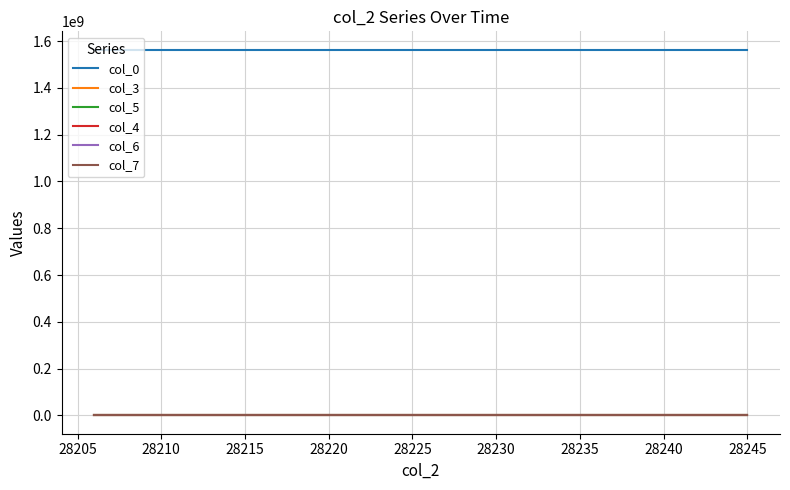

Which series has the largest total across all categories?

col_0